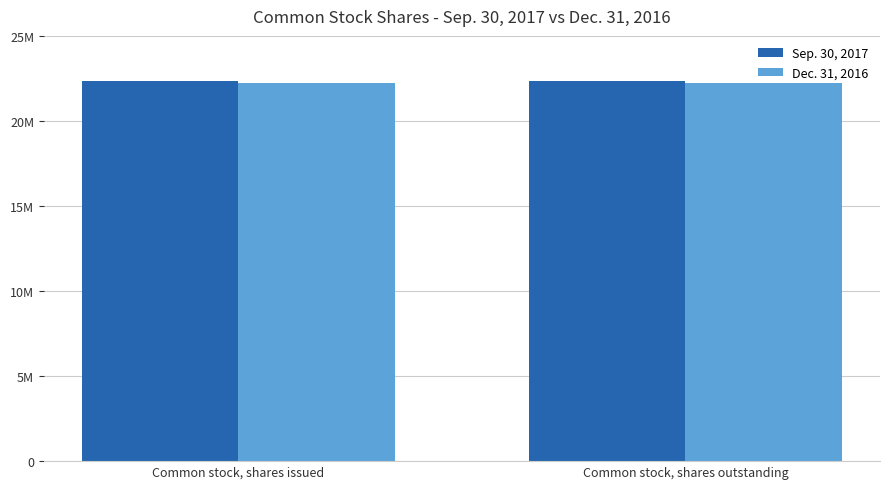

The value of Dec. 31, 2016 at Common stock, shares issued is 22232000. True or false?

True